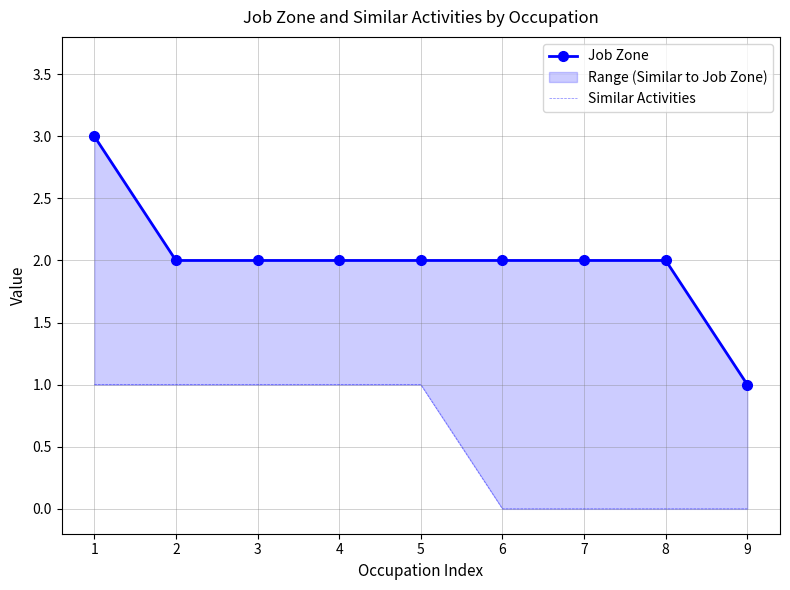

True or false: Similar Activities and Job Zone cross at least once.

False